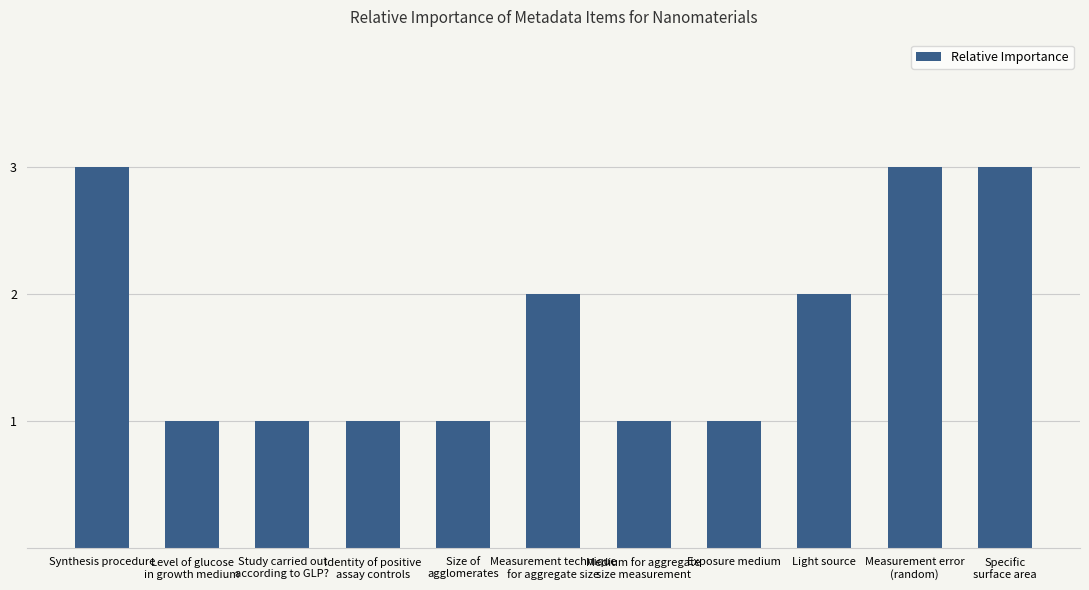

How many distinct data groups are displayed?

1